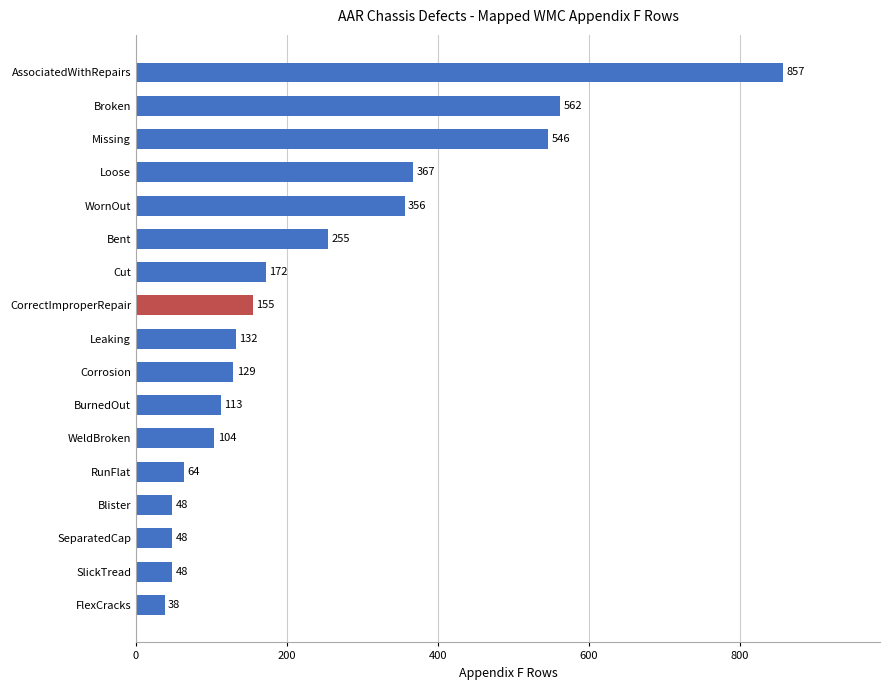

What is the difference between the maximum and second lowest values?

809